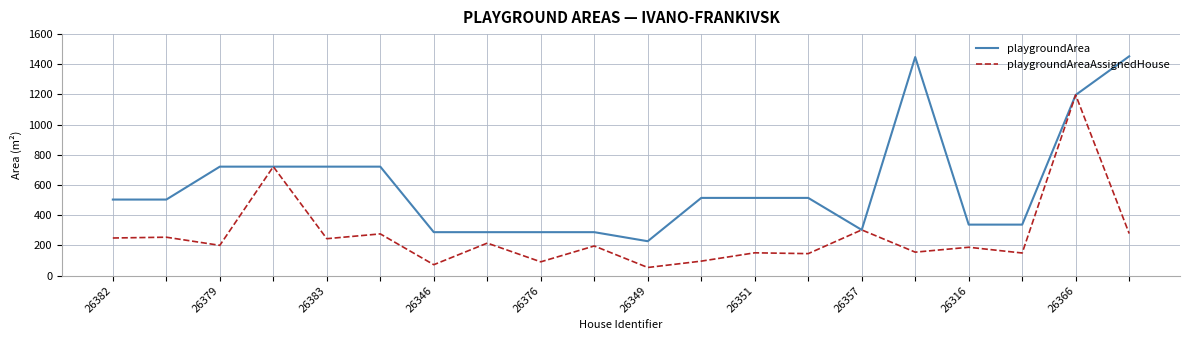

What is the difference between the second highest and second lowest values in the playgroundAreaAssignedHouse series?

649.6